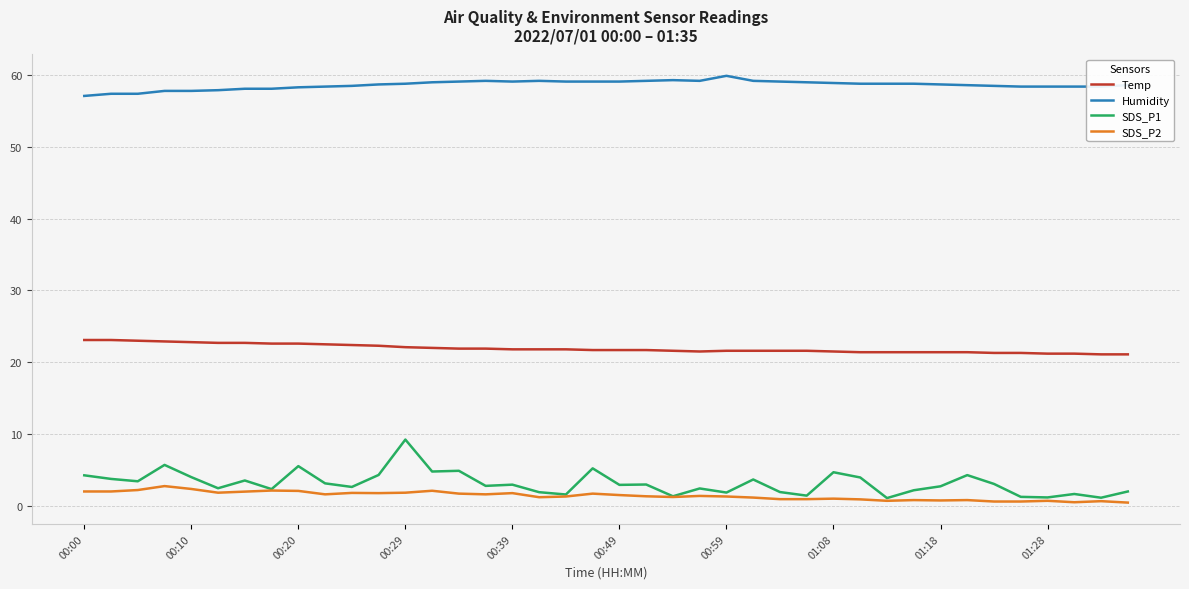

True or false: Humidity and SDS_P2 cross at least once.

False